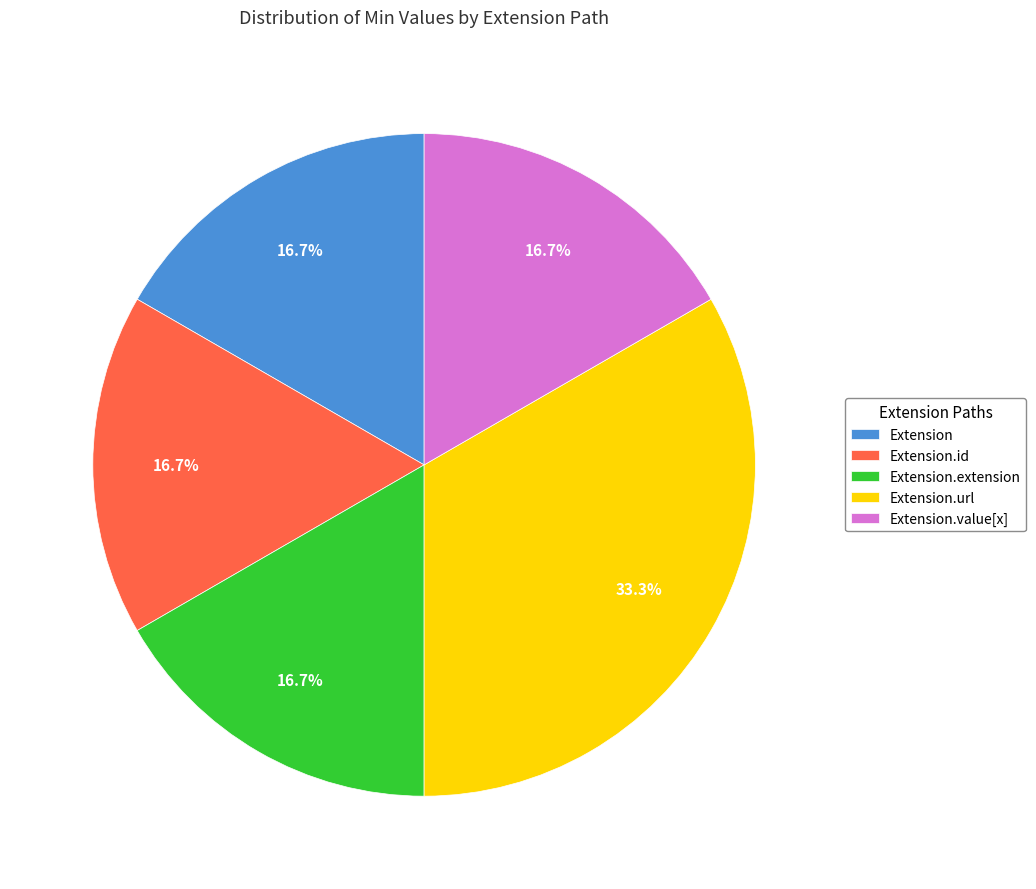

What percentage is NOT represented by Extension?

83.3%